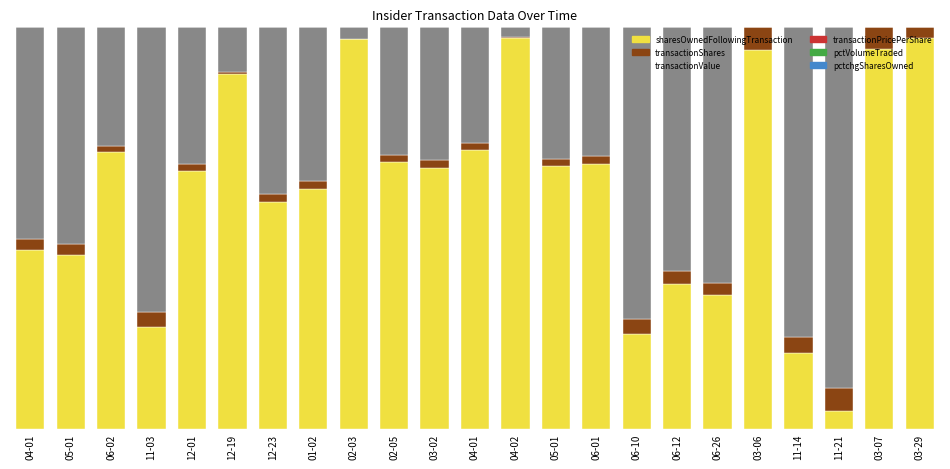

Are the bars grouped side by side (vs. stacked)?

No